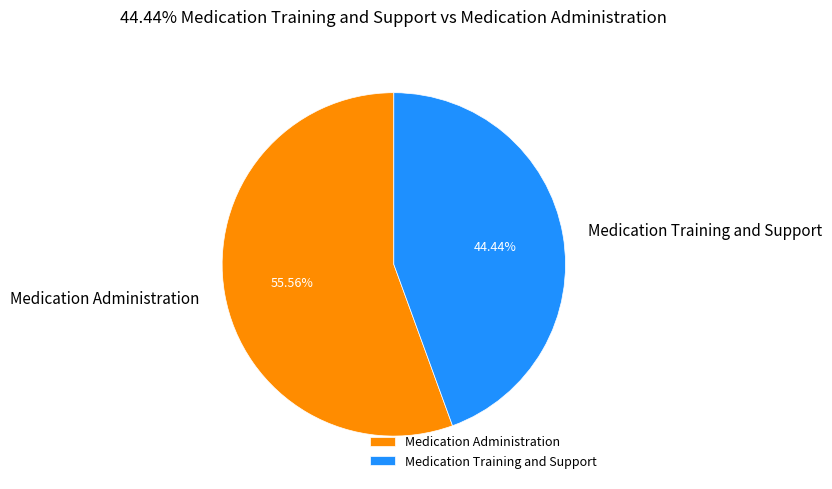

To the nearest percent, what is the combined percentage of Medication Administration and Medication Training and Support?

100%